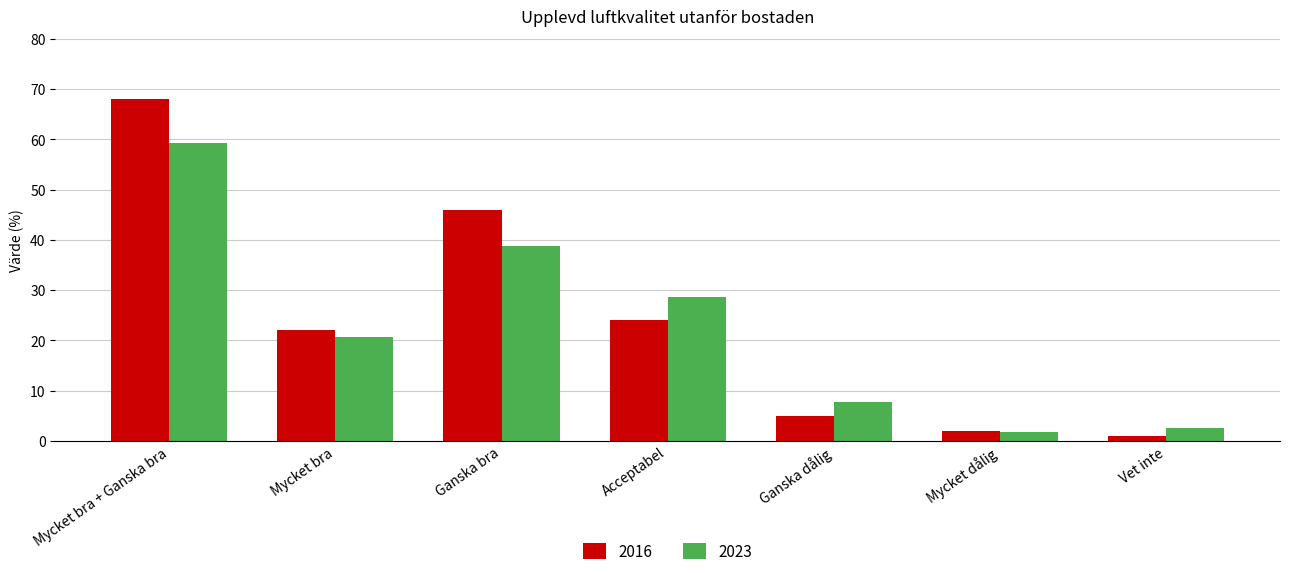

What is the maximum value shown in the chart?

68.0